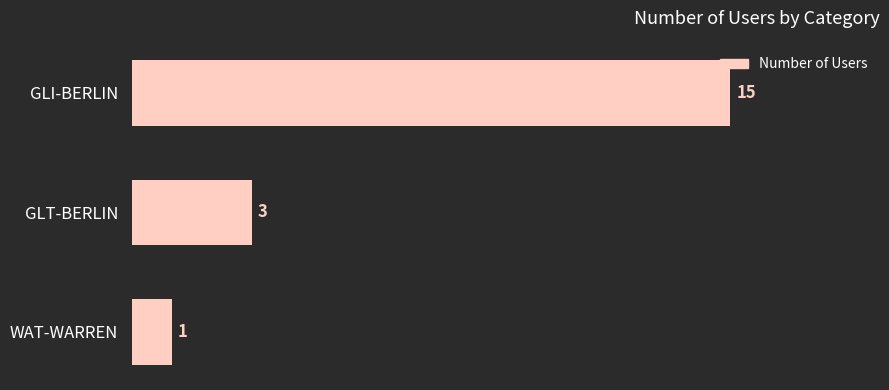

Rank the categories by value from highest to lowest.

GLI-BERLIN, GLT-BERLIN, WAT-WARREN